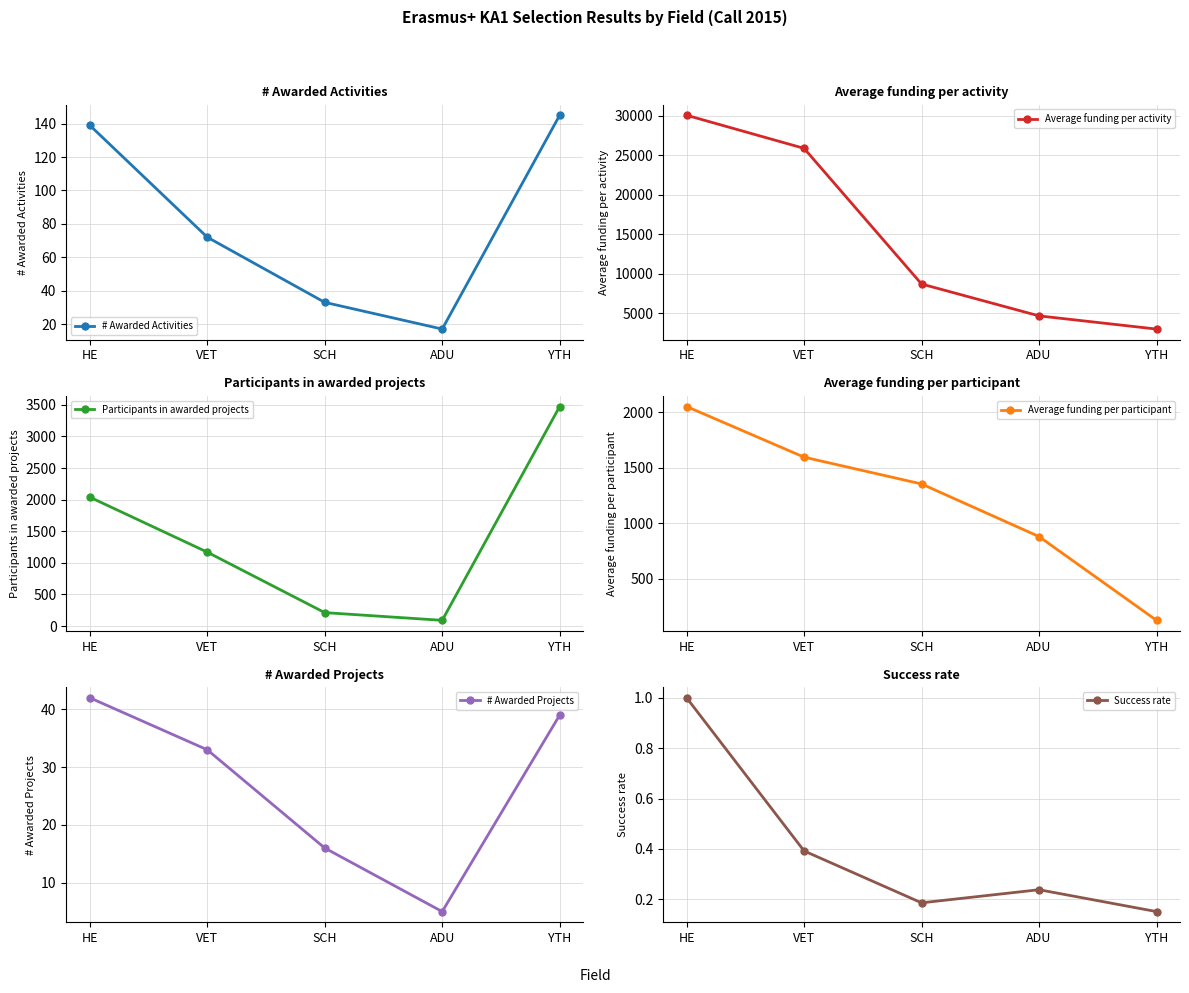

What is the average value of the Participants in awarded projects series?

1397